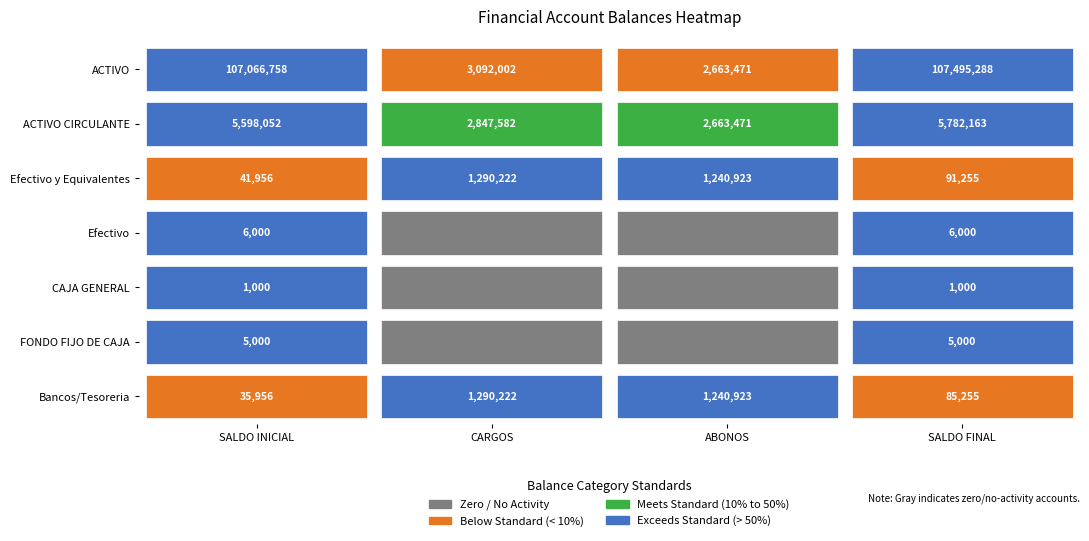

Count the number of data series in this chart.

7